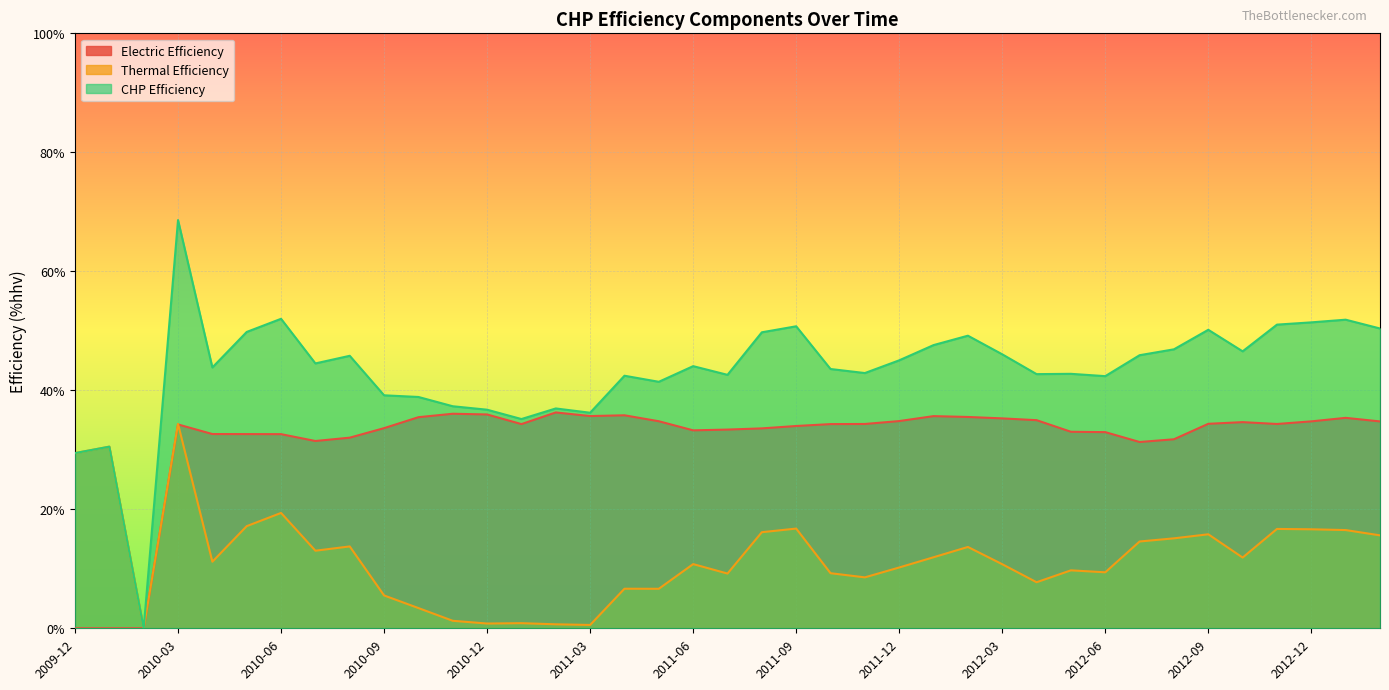

At how many categories does at least one series exceed 28?

38